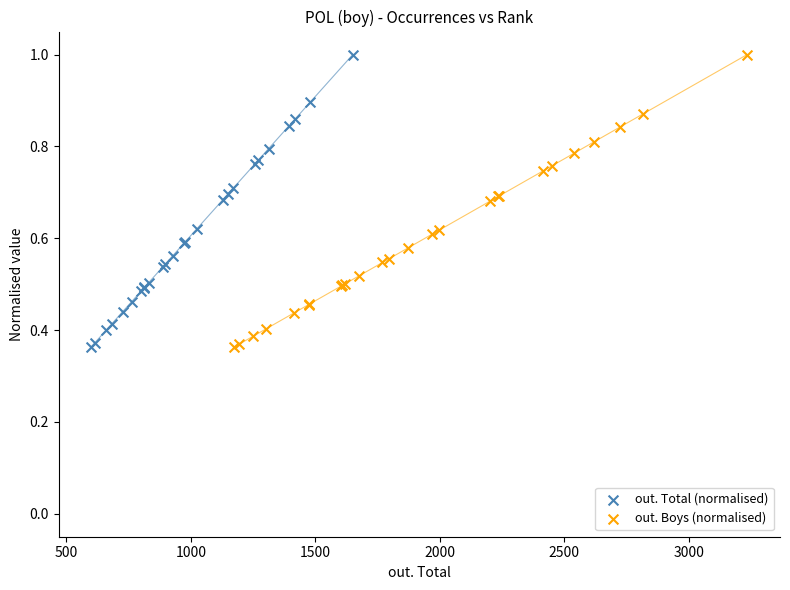

Which series has the widest spread of Y values?

out. Boys (normalised)